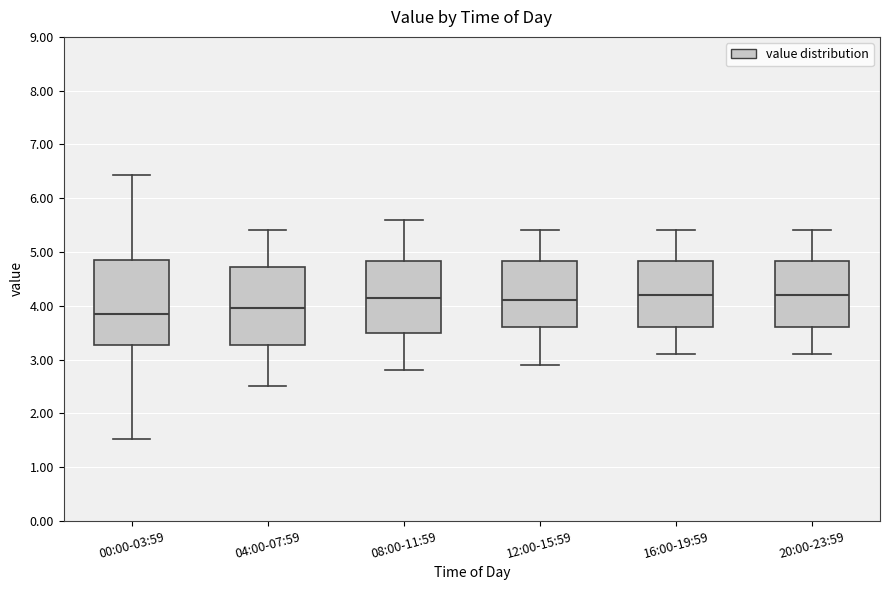

Which box has the lowest median line?

00:00-03:59